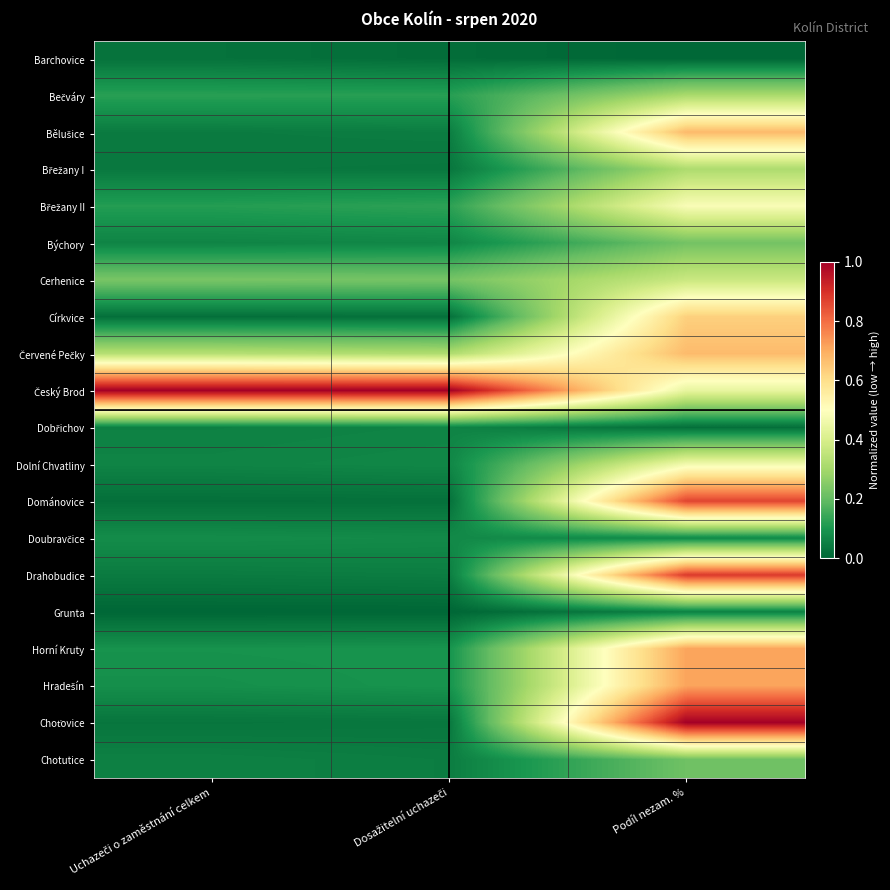

How many categories are shown in the chart?

3